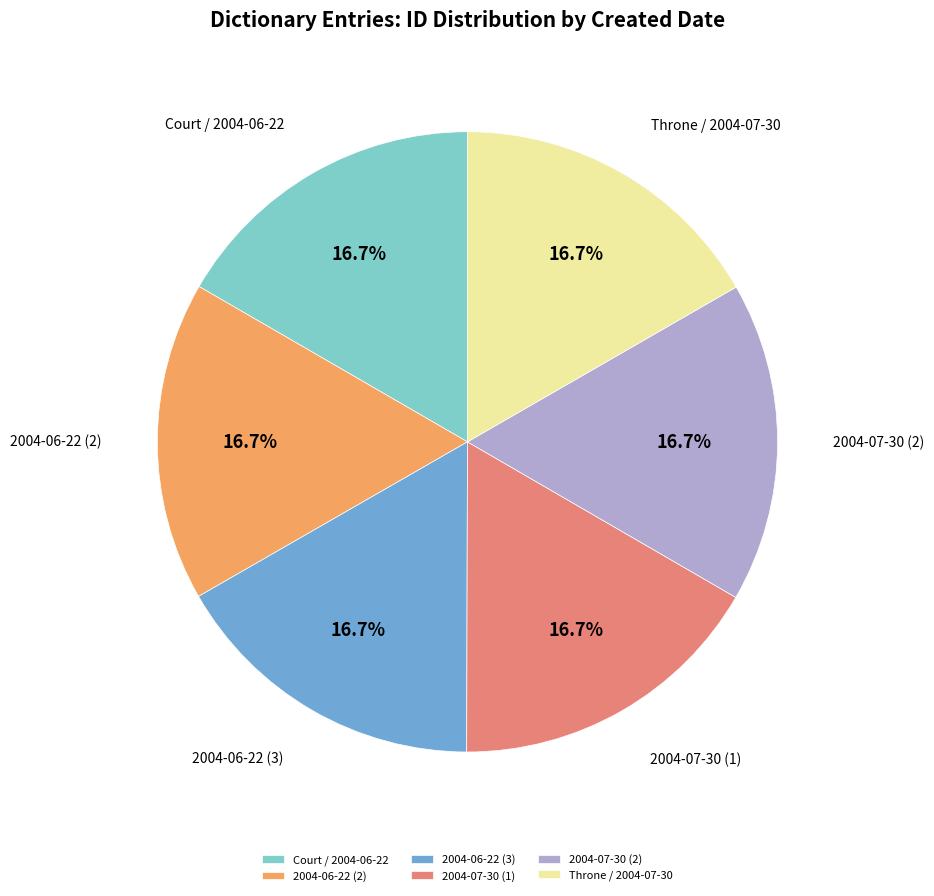

What is the ratio of the value at 2004-07-30 (2) to the value at Throne / 2004-07-30?

1.0